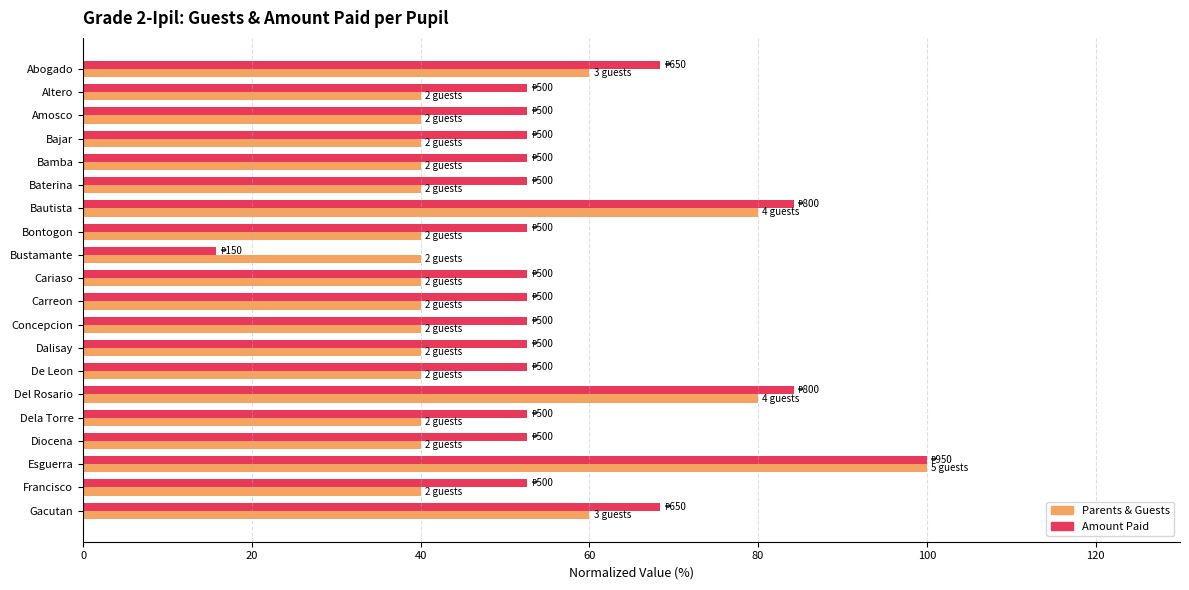

What is the difference between the maximum and minimum values in the Amount Paid series?

84.2